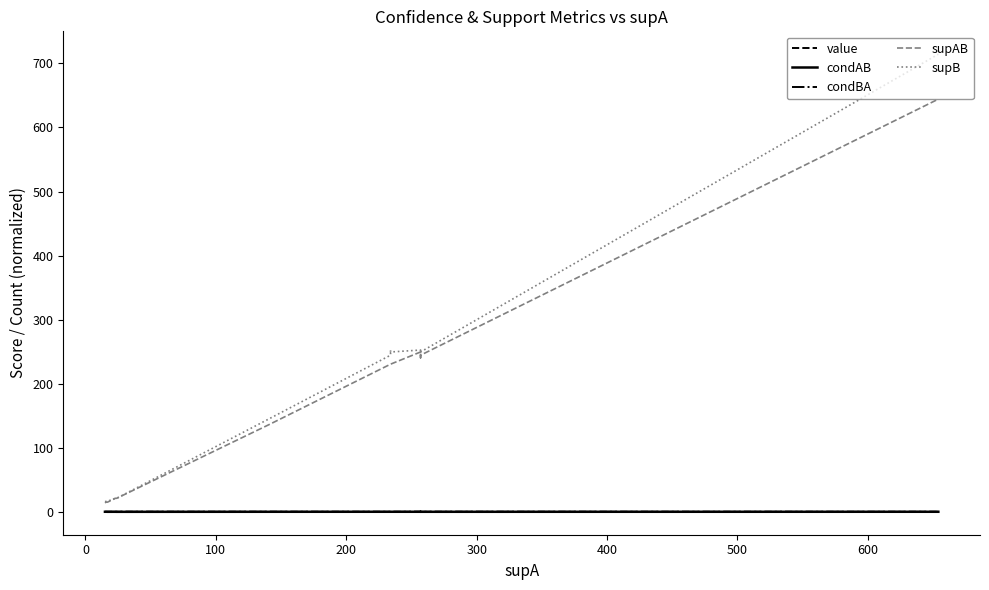

Reading left to right, list all the values displayed in this chart.

value: 0.9	0.9	1.0	0.9	0.9	1.0	1.0	1.0	1.0	0.9	1.0	1.0	1.0	1.0	0.9
condAB: 1.0	1.0	1.0	0.9	0.9	1.0	0.9	1.0	1.0	1.0	1.0	1.0	0.9	1.0	1.0
condBA: 0.9	0.9	0.9	0.9	0.9	1.0	1.0	0.9	0.9	0.9	0.9	1.0	1.0	1.0	0.9
supAB: 15.0	15.0	16.0	16.0	19.0	22.0	22.0	137.0	231.0	231.0	231.0	250.0	241.0	245.0	644.0
supB: 17.0	17.0	17.0	17.0	20.0	22.0	22.0	146.0	245.0	253.0	250.0	253.0	245.0	250.0	714.0